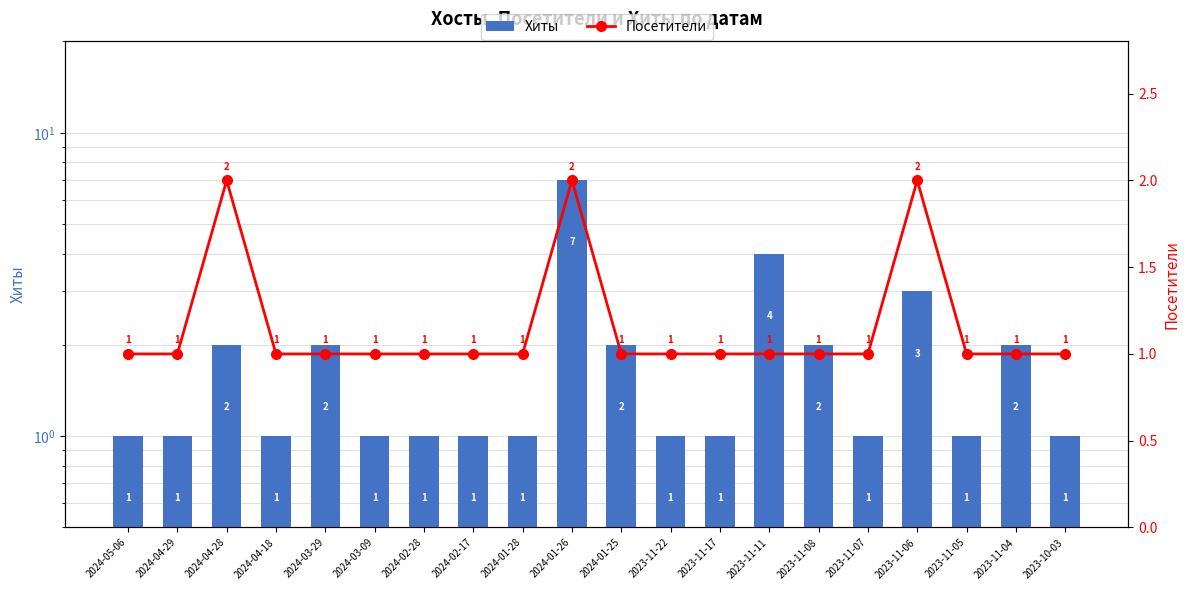

List the series in order of their overall mean, lowest first.

Посетители, Хиты